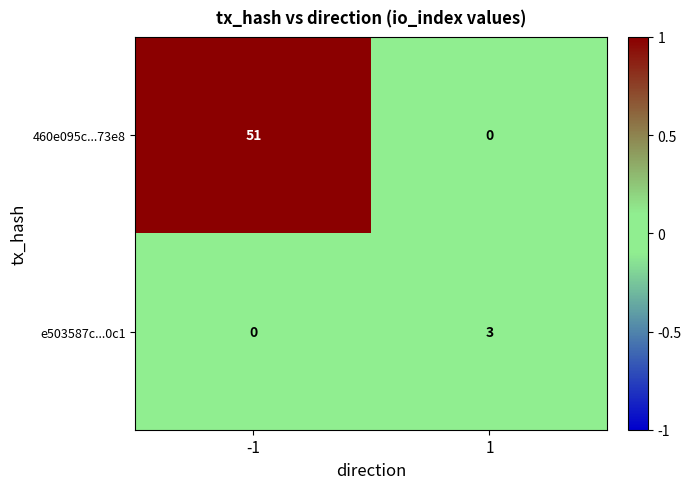

What is the maximum value shown in the chart?

51